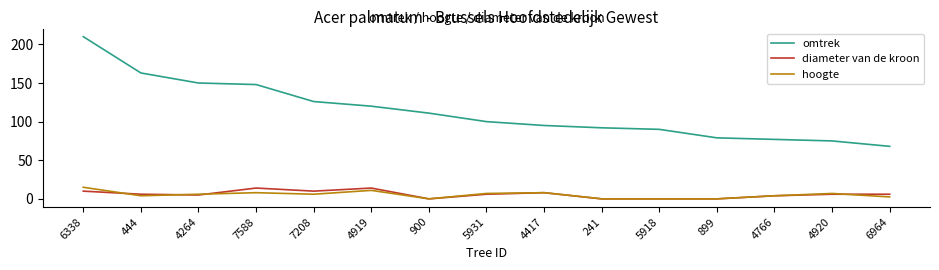

What is the difference between the second highest and minimum values in the hoogte series?

11.0